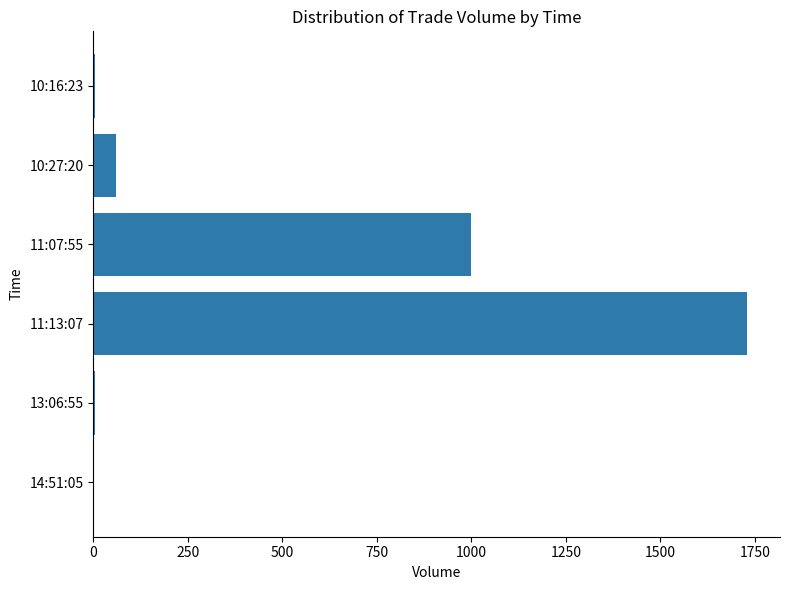

Where is the data nearest to the value 865?

11:07:55